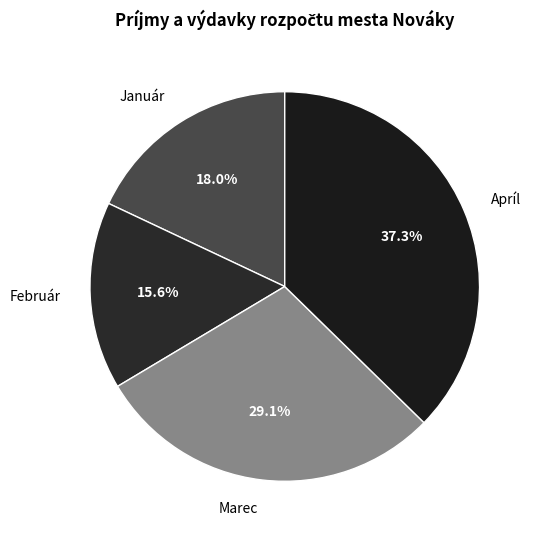

How many slices are in this pie chart?

4